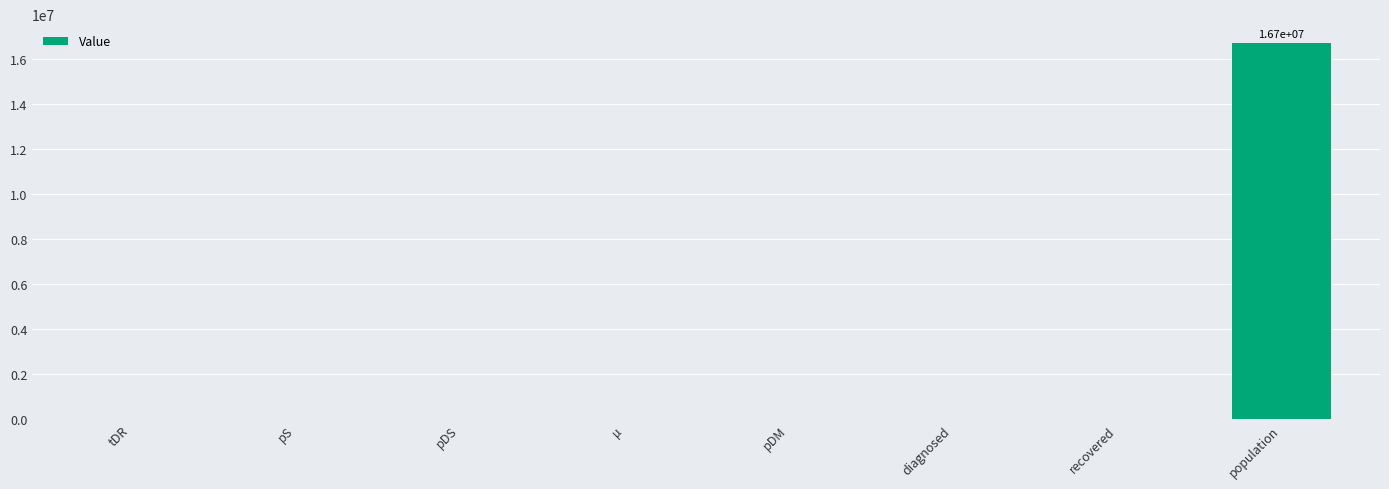

The chart shows a value of 0.0 at tDR. True or false?

True